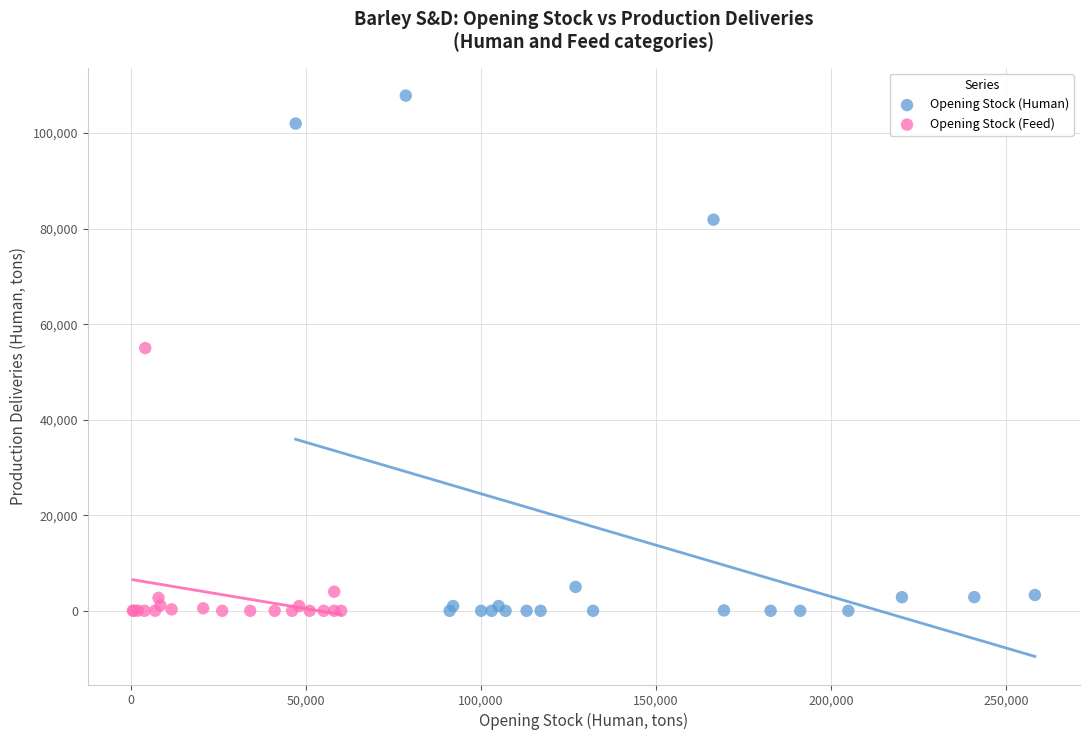

Which series reaches the maximum Y coordinate?

Opening Stock (Human)